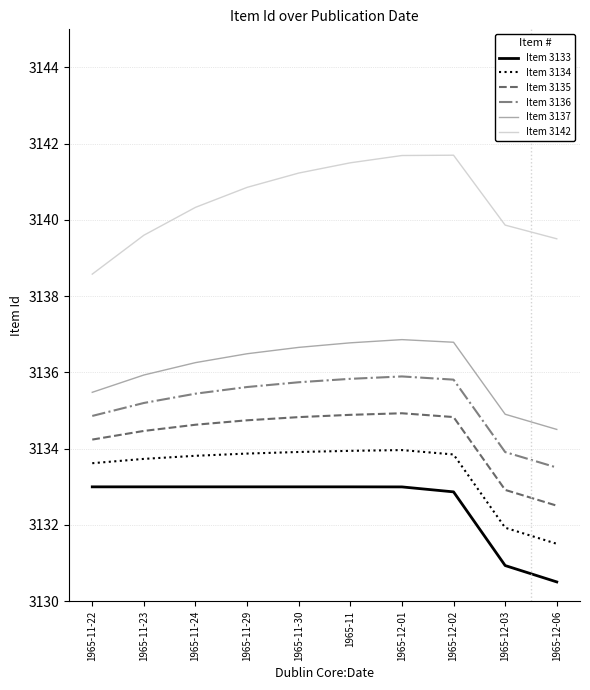

What is the minimum value for Item 3135?

3132.5